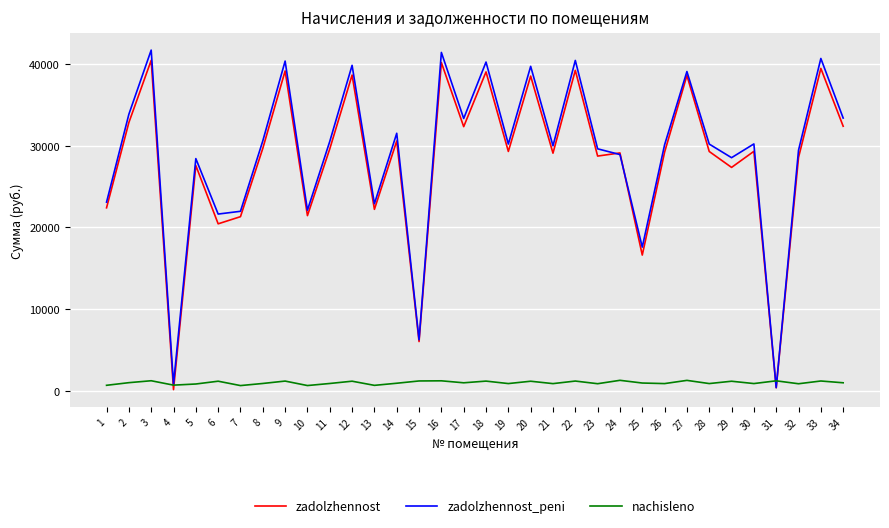

The value of zadolzhennost at 7 is 21309.2. True or false?

True